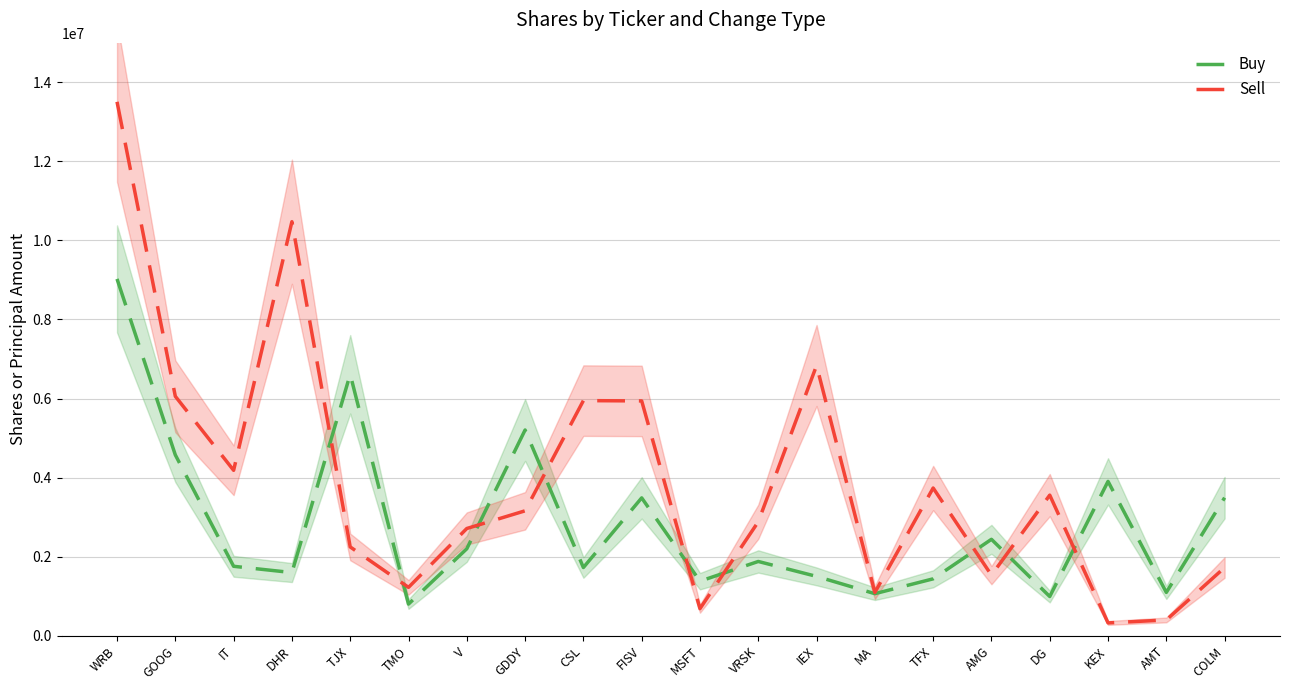

What is the label of the 1st point from the left?

WRB